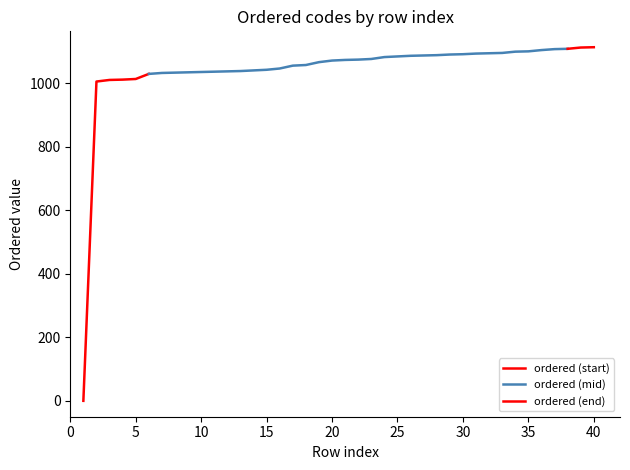

True or false: there are more than 1 points higher than both neighbors.

False